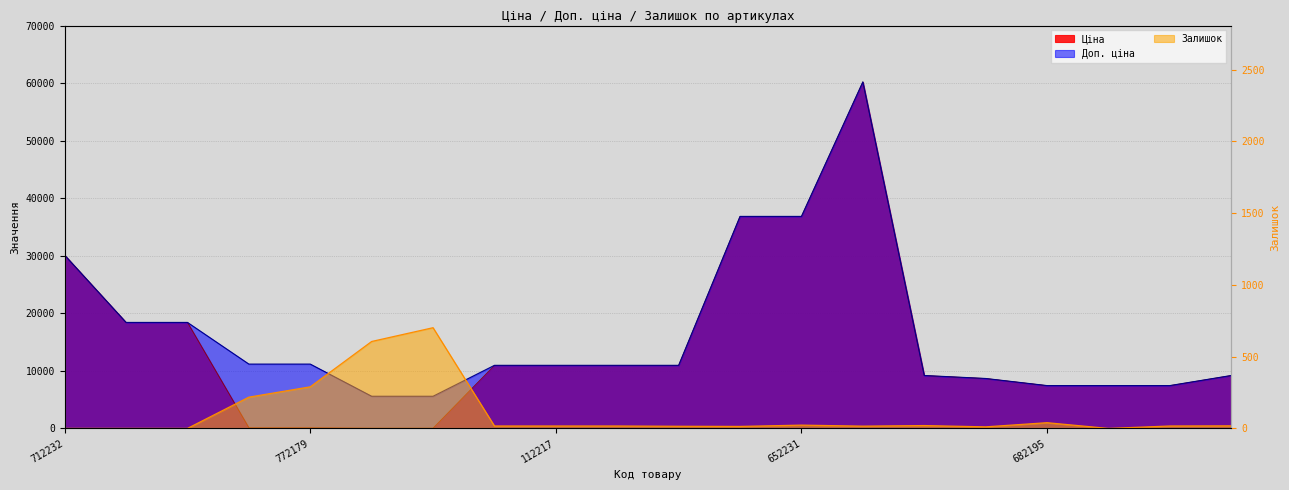

The Доп. ціна series shows 18420.9 at 287692231. True or false?

True